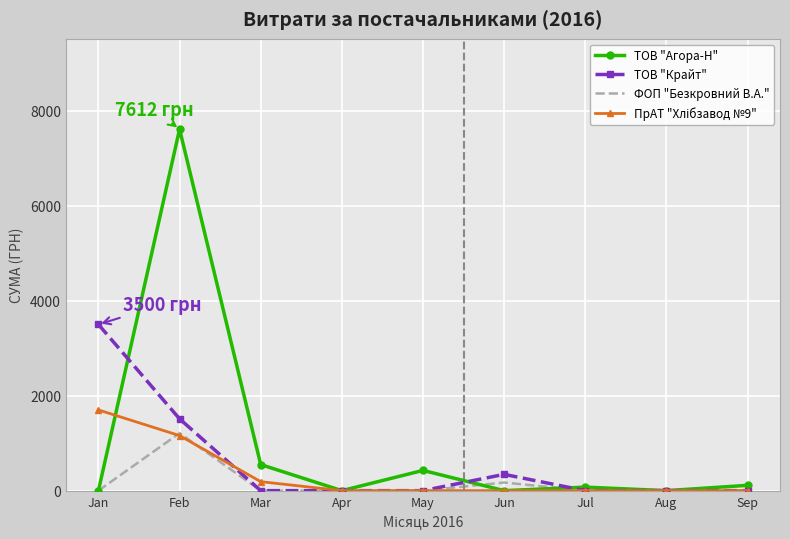

What is the sum of the ТОВ "Крайт" values at Jun and Jan?

3843